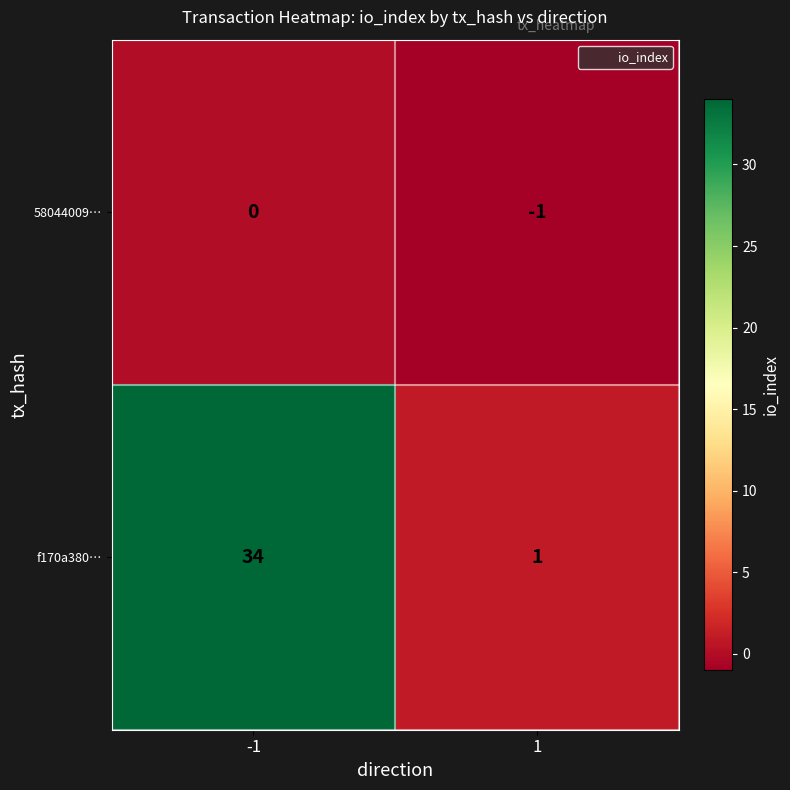

Which series has the largest range (max minus min)?

f170a380…